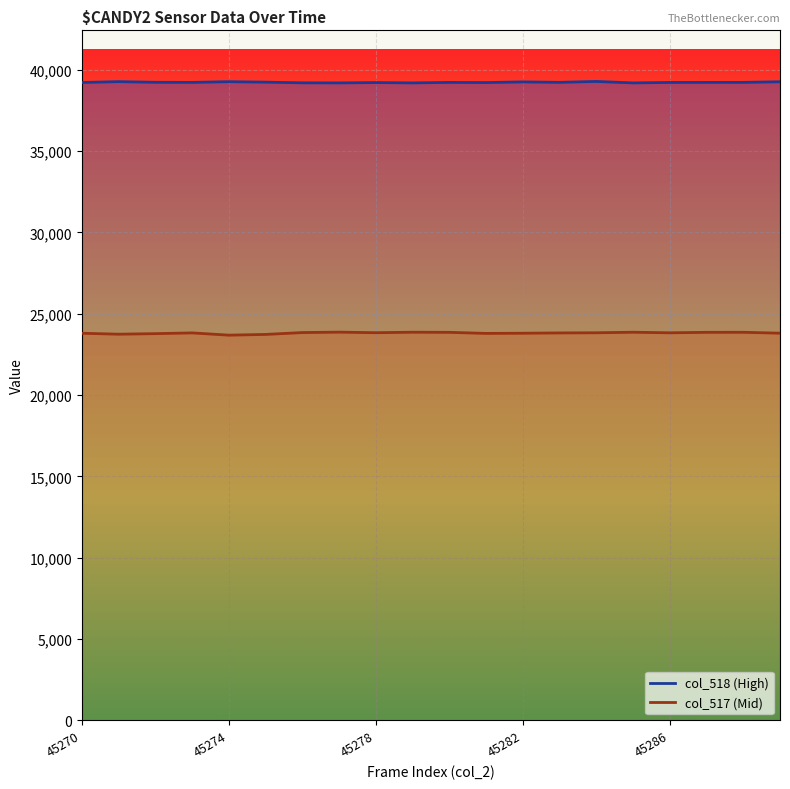

How many distinct data groups are displayed?

2